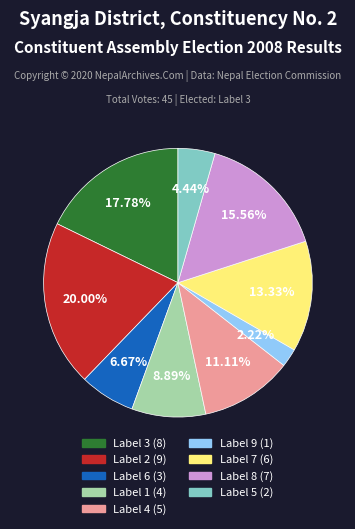

Does any single category account for the majority?

No